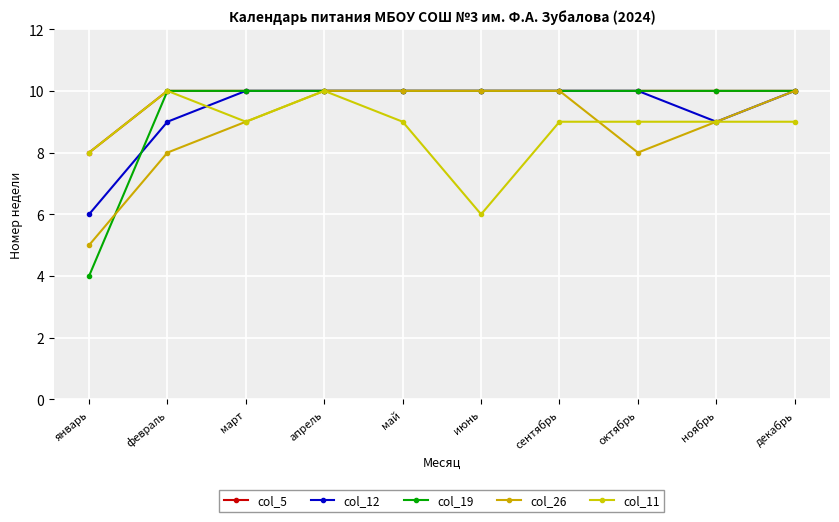

What is the label of the 2nd point from the right?

ноябрь